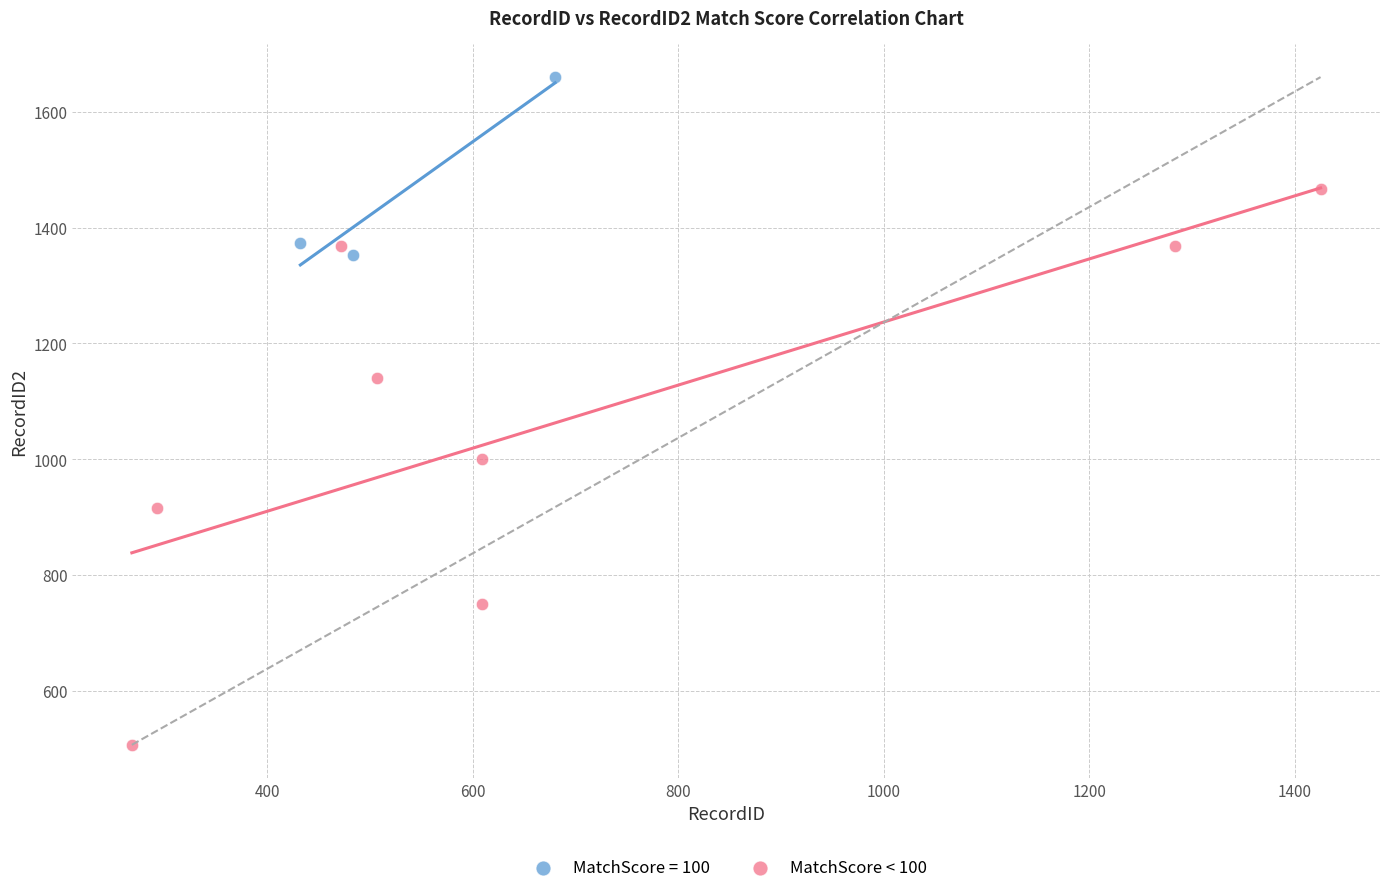

Which series contains the highest Y value?

MatchScore = 100